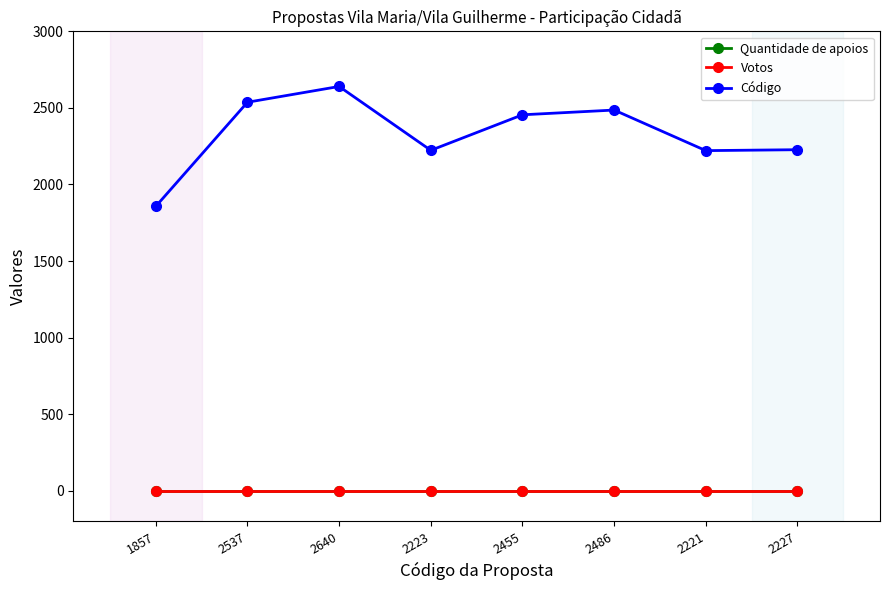

At how many categories does at least one series exceed 566?

8